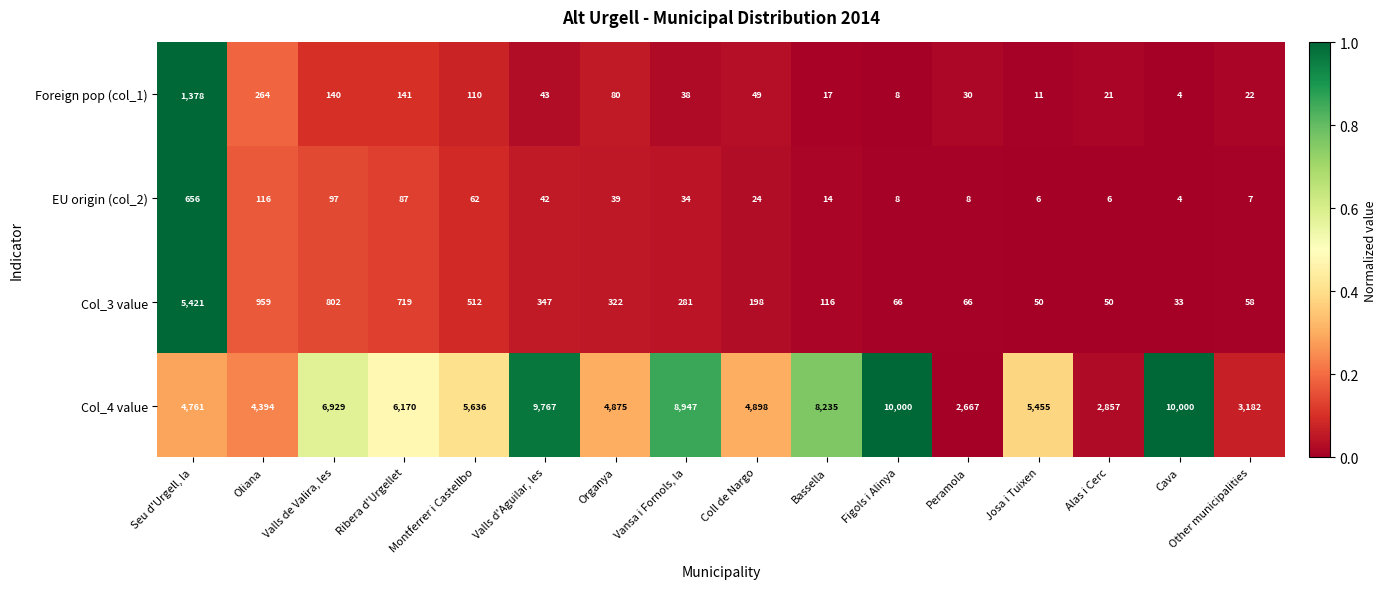

Which series has the largest total across all categories?

Col_4 value